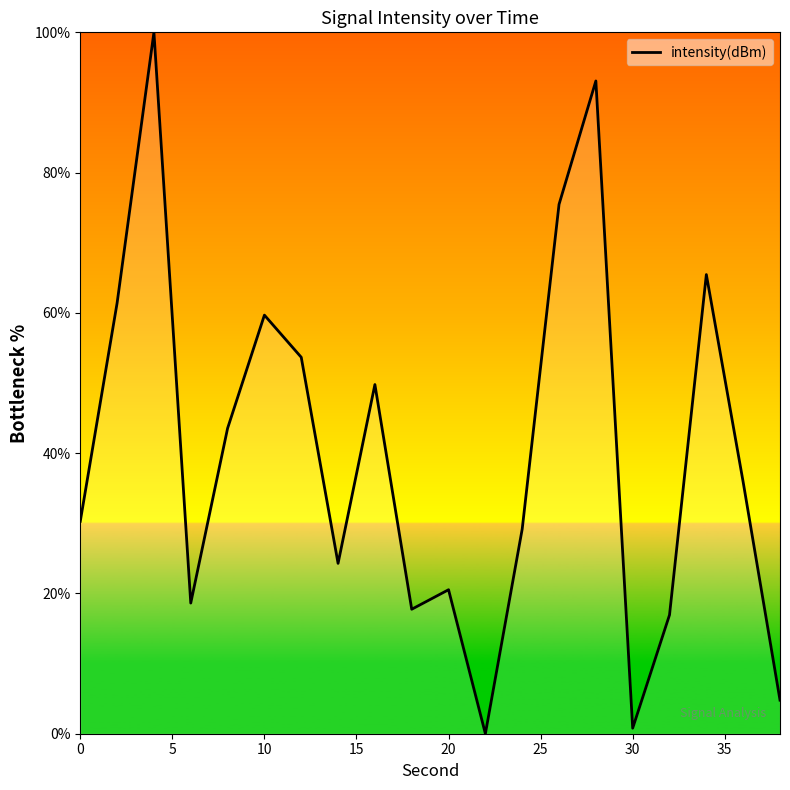

What is the maximum value shown in the chart?

100.0